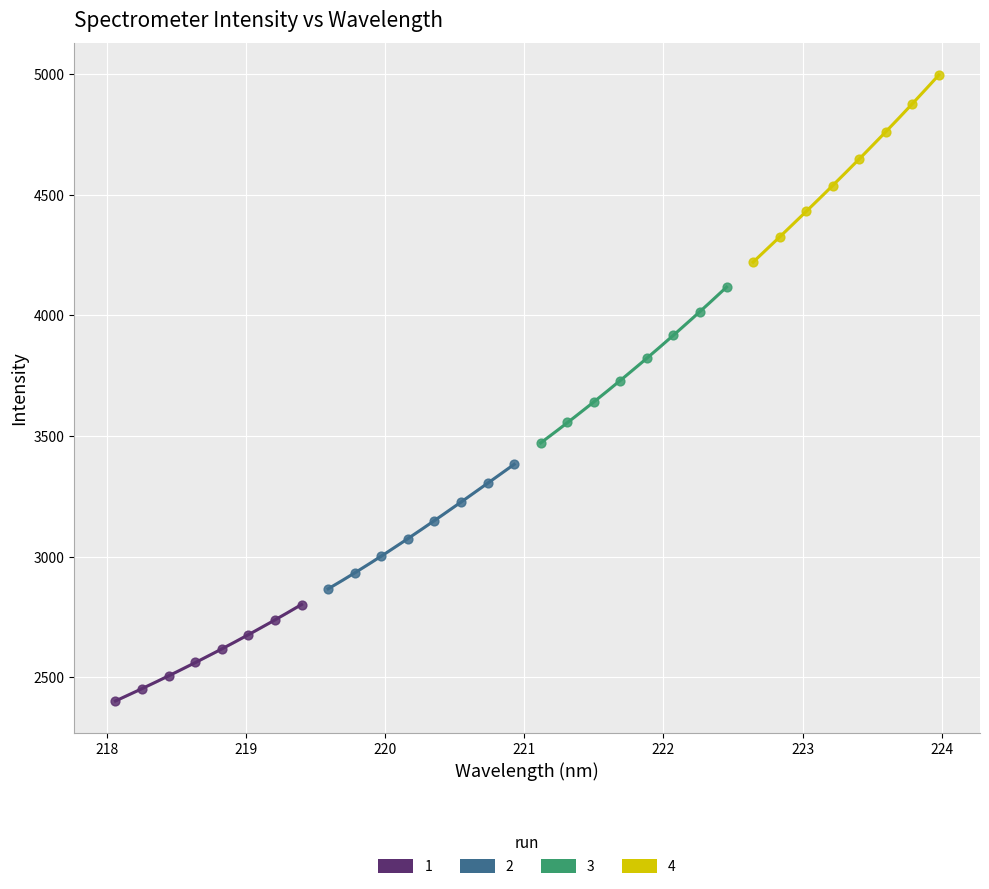

Which series reaches the maximum Y coordinate?

4